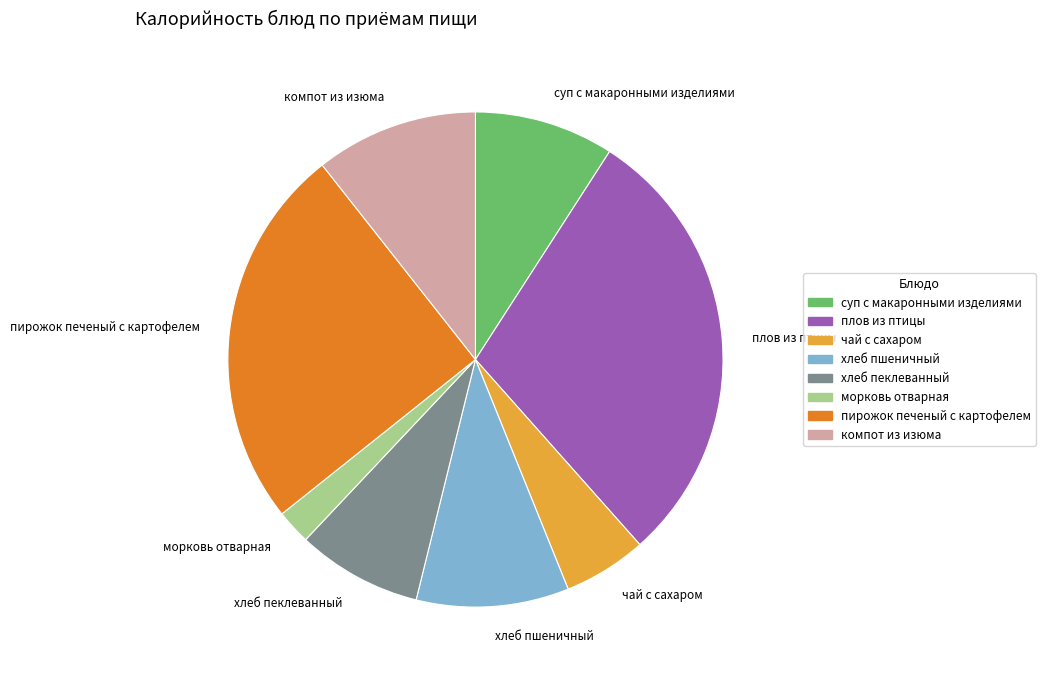

How many segments does this pie chart have?

8